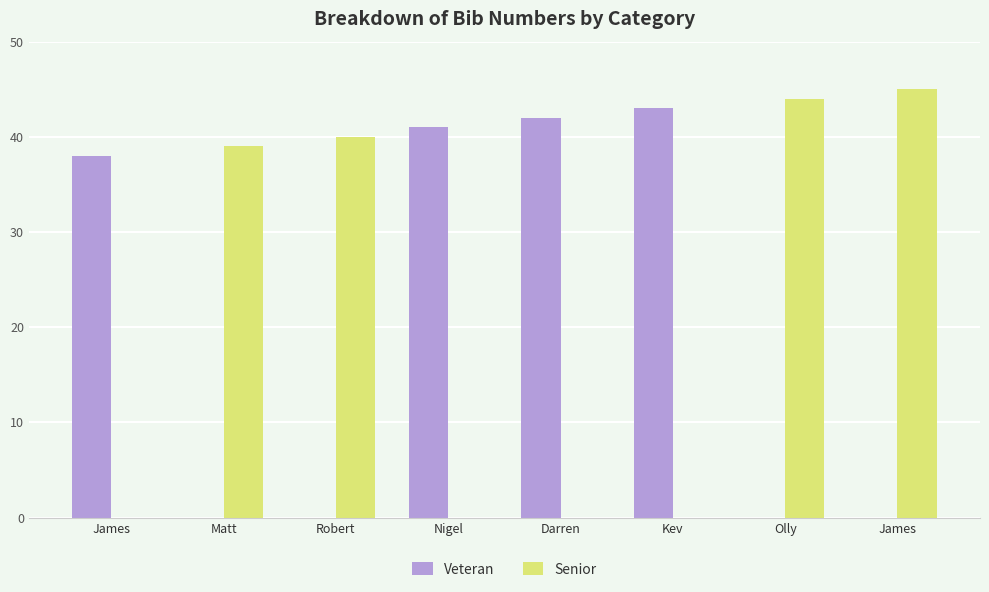

Rank the series by their average value, from lowest to highest.

Veteran, Senior